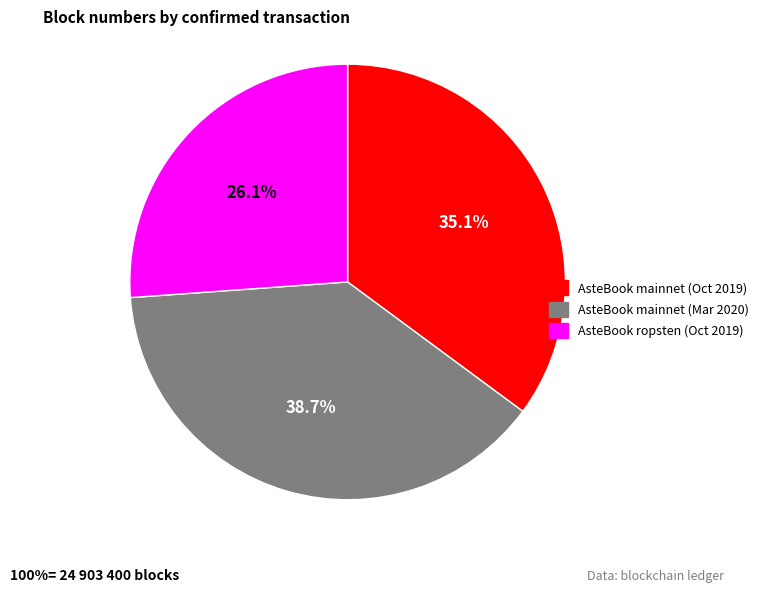

How many segments does this pie chart have?

3